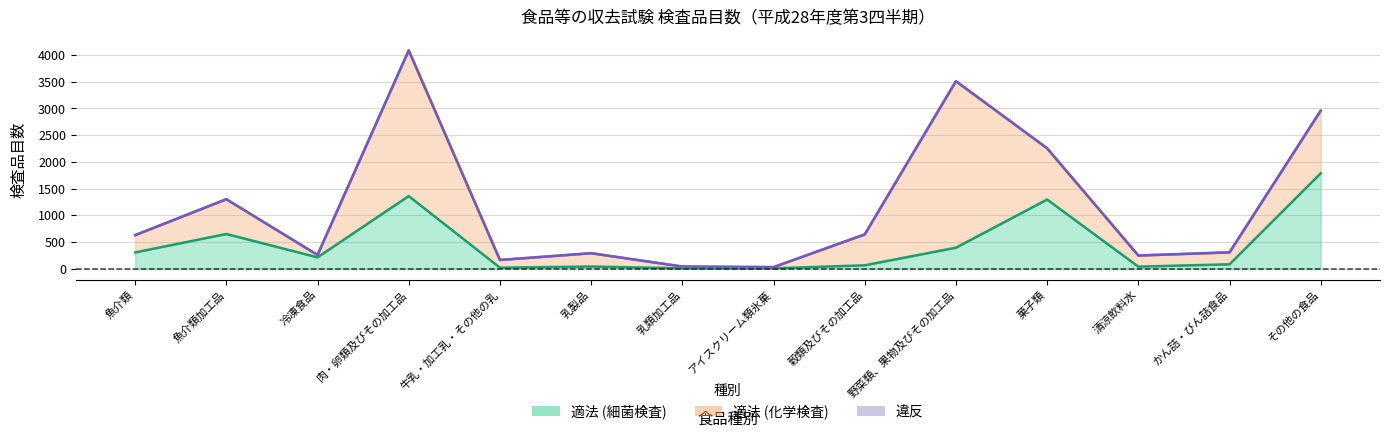

What are all the series names shown in the legend?

適法 (細菌検査), 適法 (化学検査), 違反